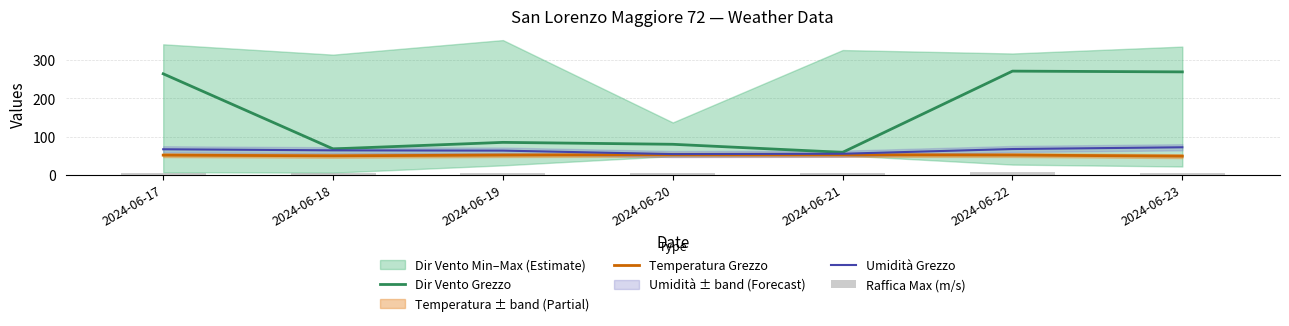

At which label does Temperatura Grezzo first exceed 51?

2024-06-17